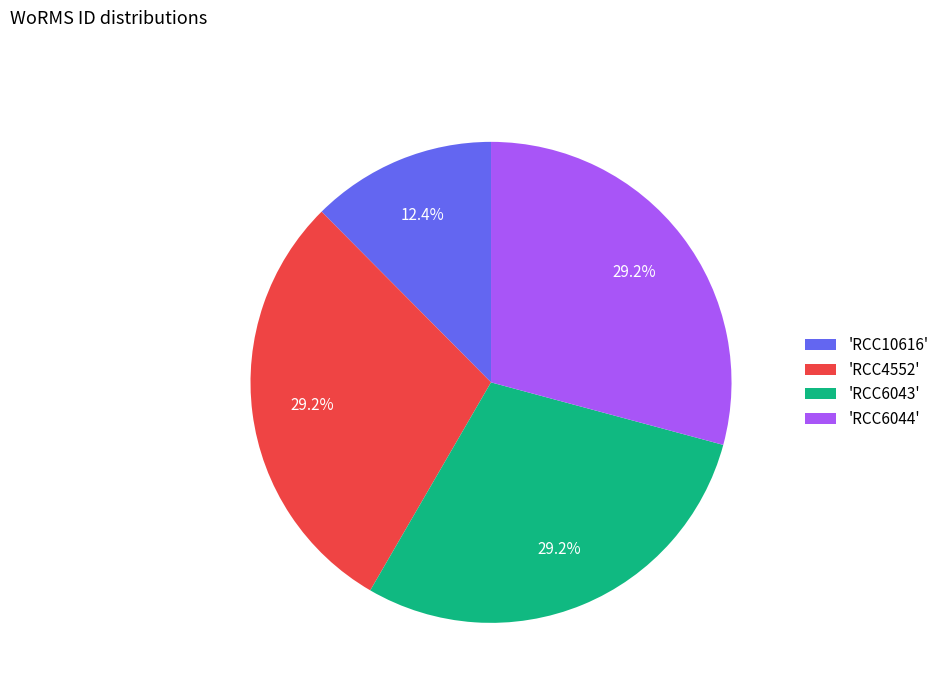

Is the sum of 'RCC6043' and 'RCC4552' greater than half?

Yes